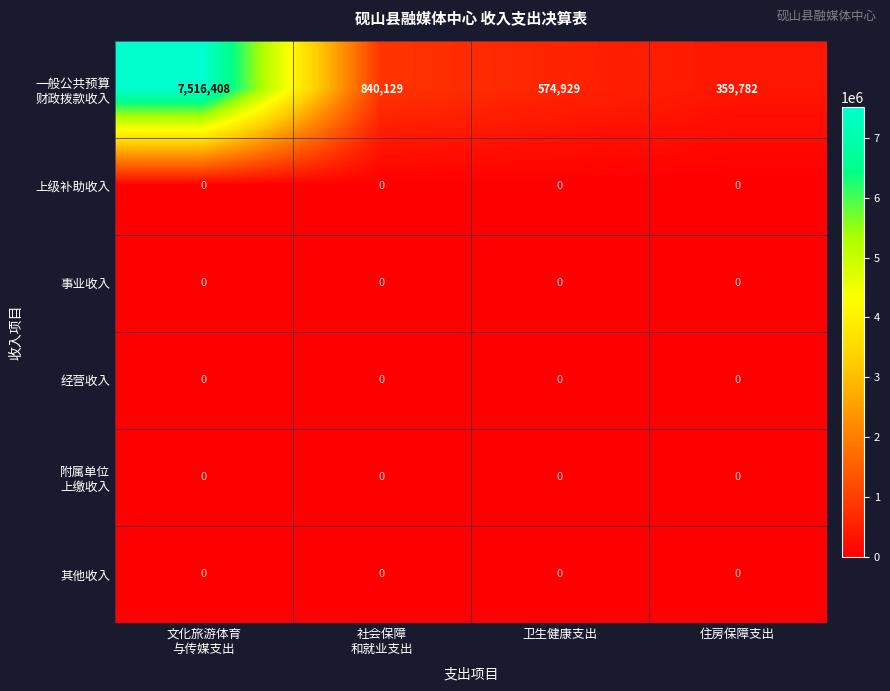

What is the greatest value displayed?

7516408